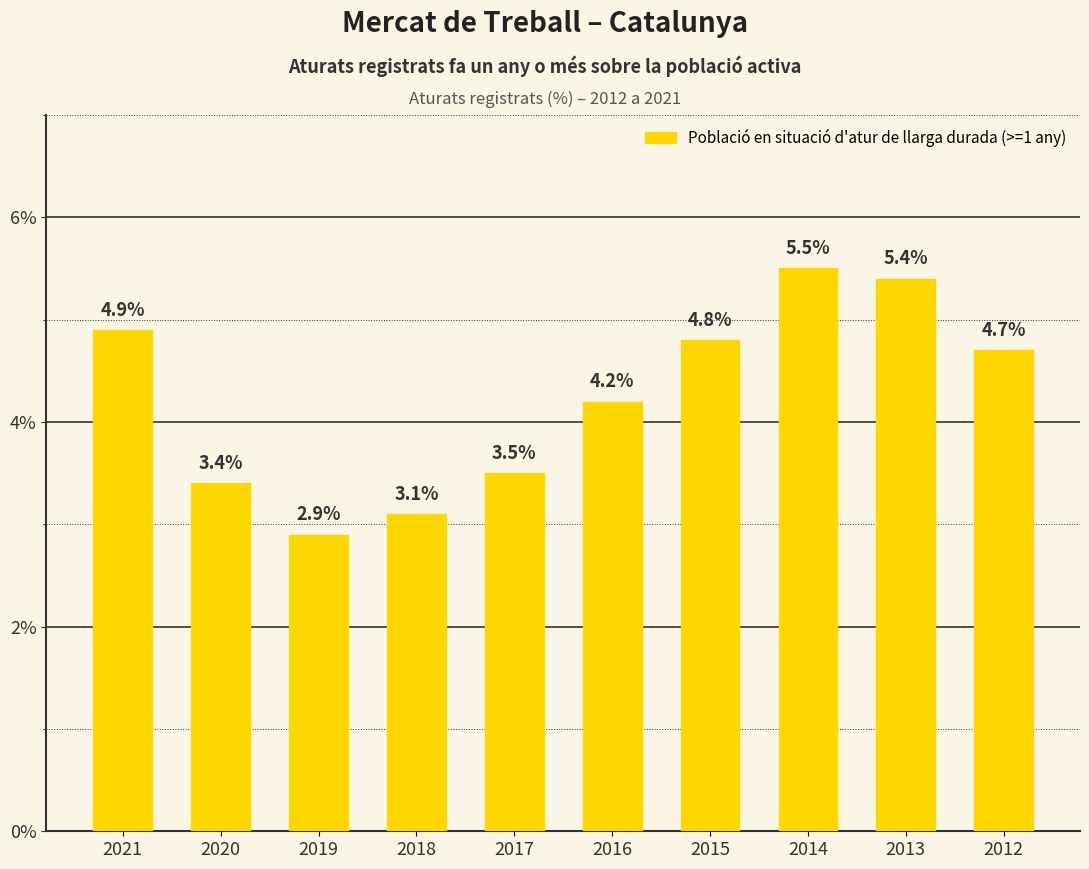

Reading right to left, what are all the values shown in this chart?

4.7	5.4	5.5	4.8	4.2	3.5	3.1	2.9	3.4	4.9